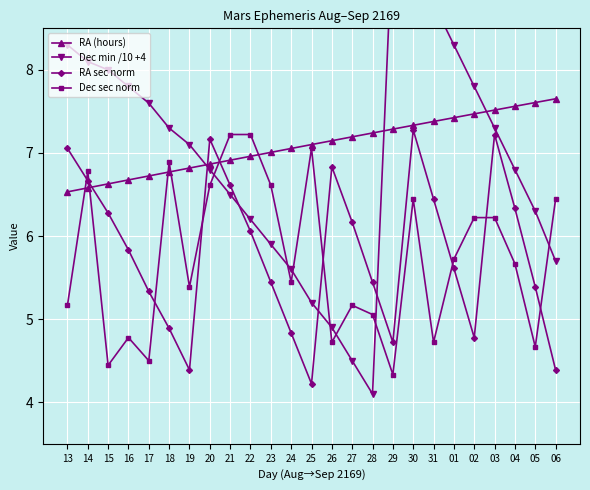

What is the sum of the Dec sec norm values at 19 and 03?

11.6